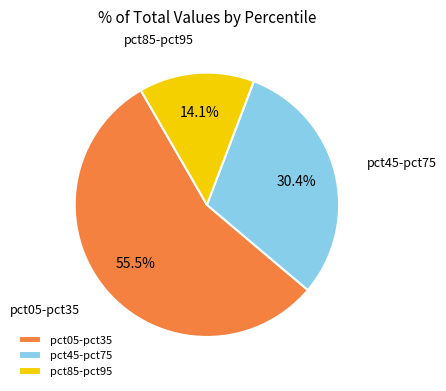

Is there a majority slice in this chart?

Yes